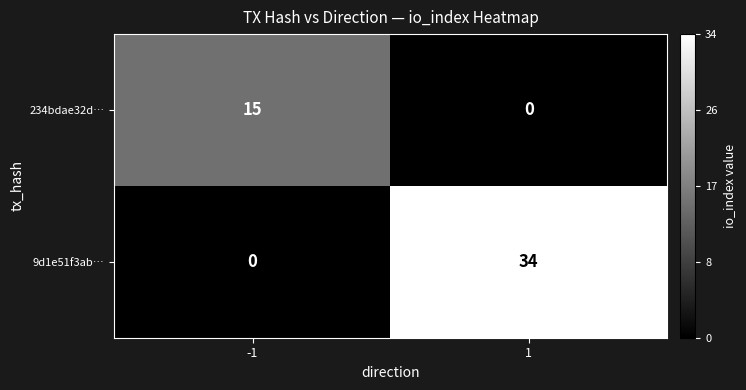

How many positive values does the 234bdae32d… series have?

1